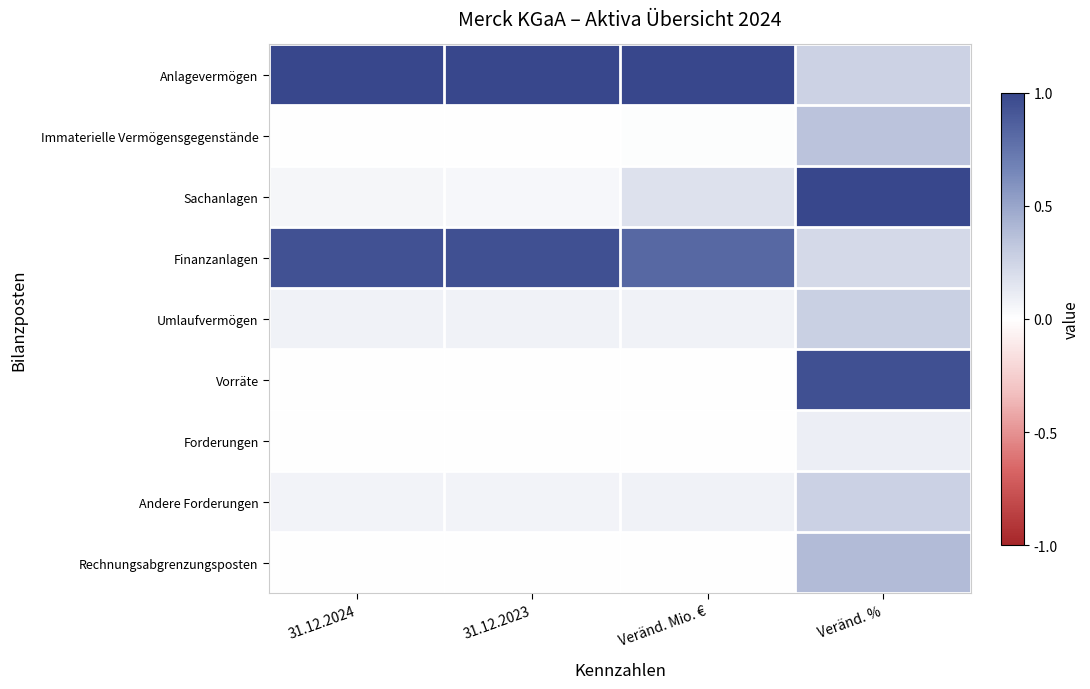

Which series has the largest range (max minus min)?

Sachanlagen